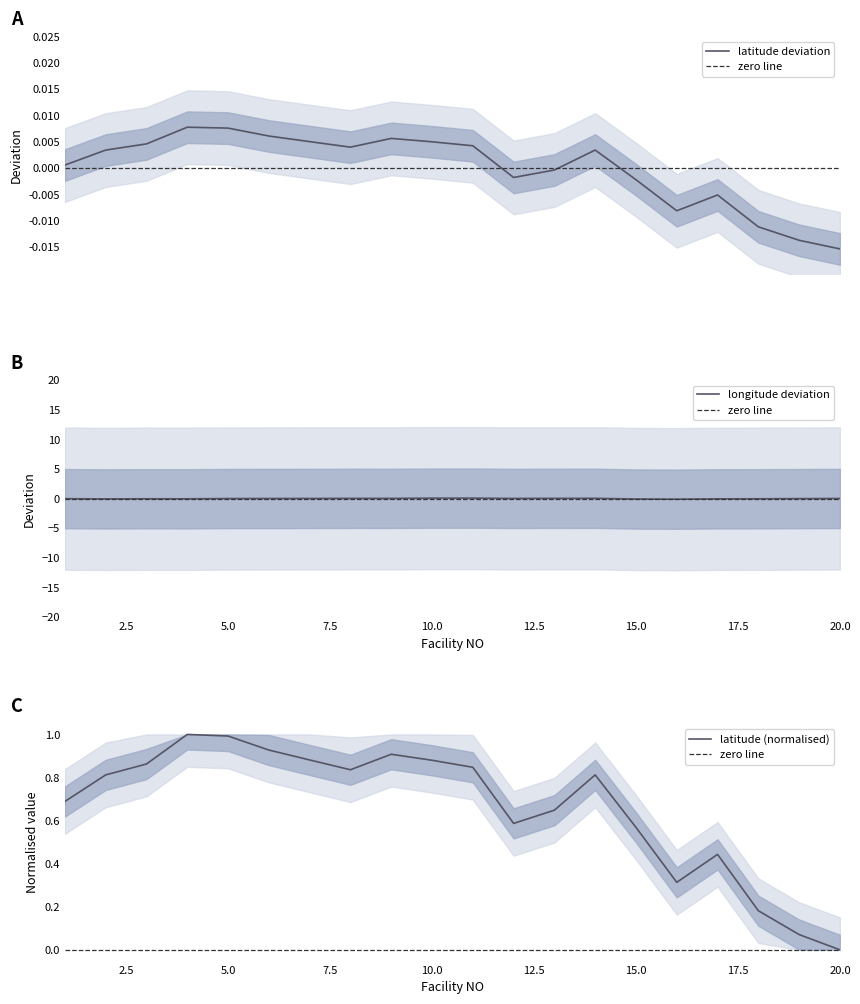

Which category has the highest value in the latitude series?

4